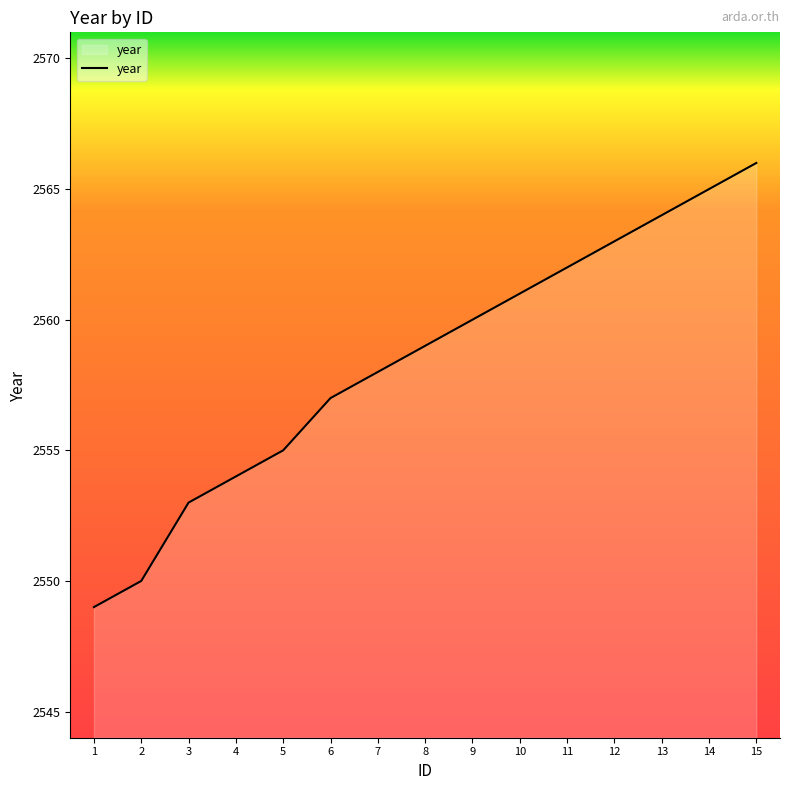

True or false: there are more than 1 points higher than both neighbors.

False